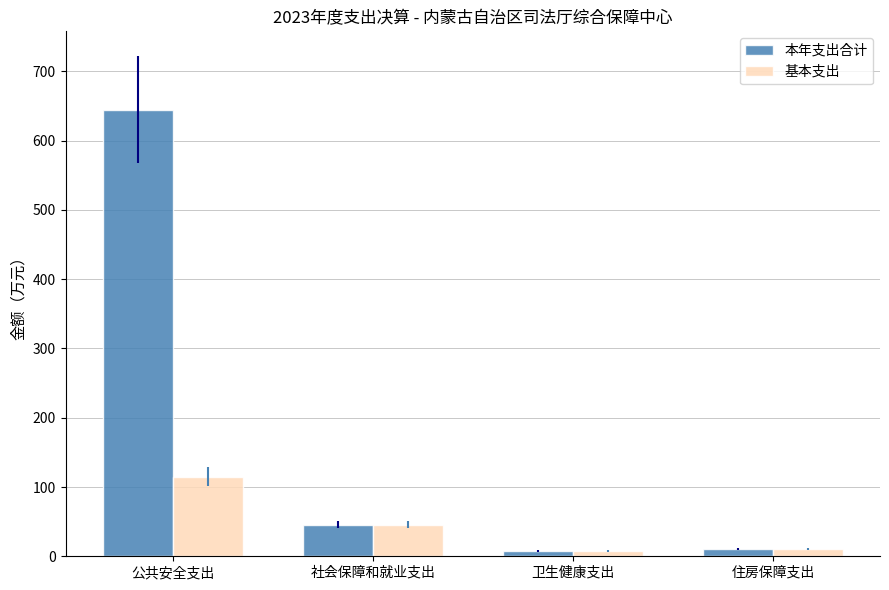

What is the approximate value of 本年支出合计 at 住房保障支出?

10.5